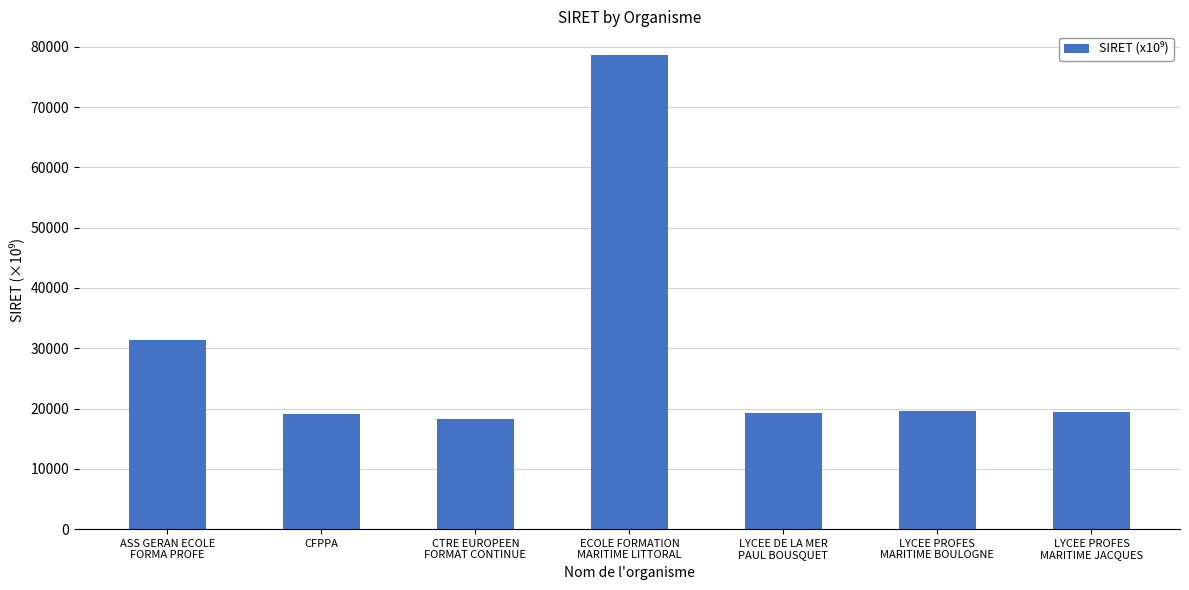

What value does the data have at CTRE EUROPEEN
FORMAT CONTINUE?

18290.9